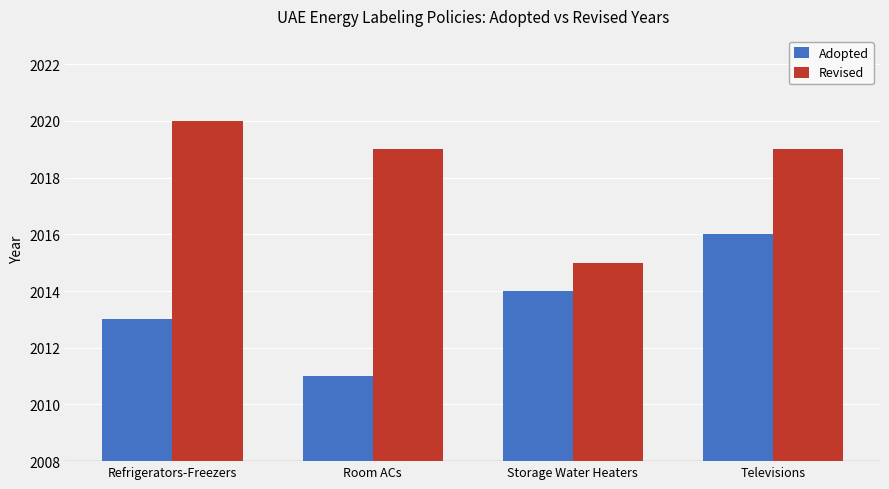

What is the average value of the Adopted series?

2014